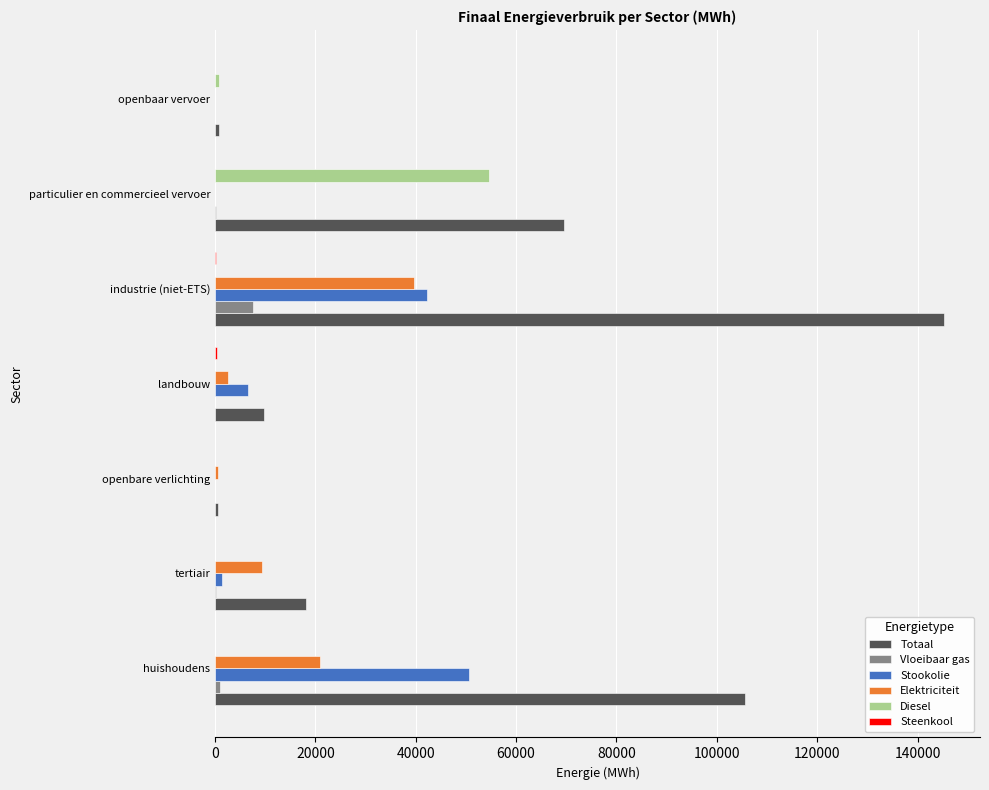

Which series has the largest total across all categories?

Totaal